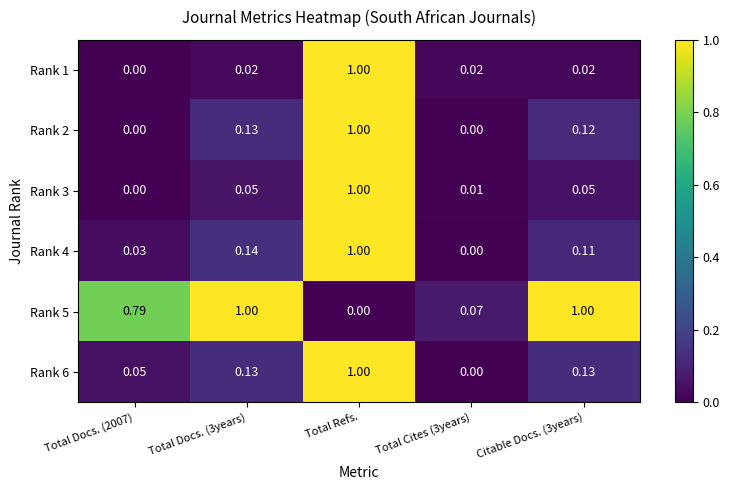

Which category has the highest value in the Rank 3 series?

Total Refs.